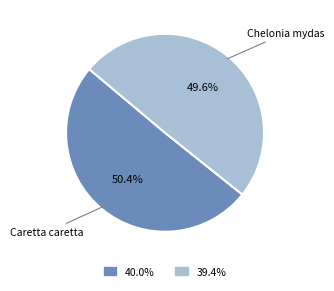

Approximately how many times larger is the value at Chelonia mydas compared to Caretta caretta?

1.0